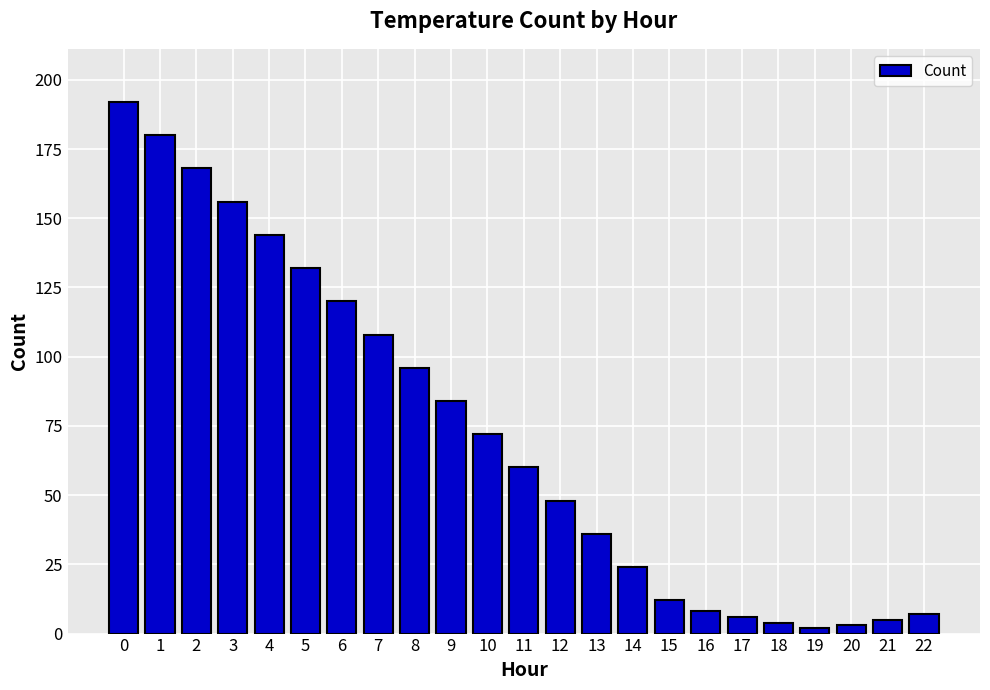

What is the maximum value shown in the chart?

192